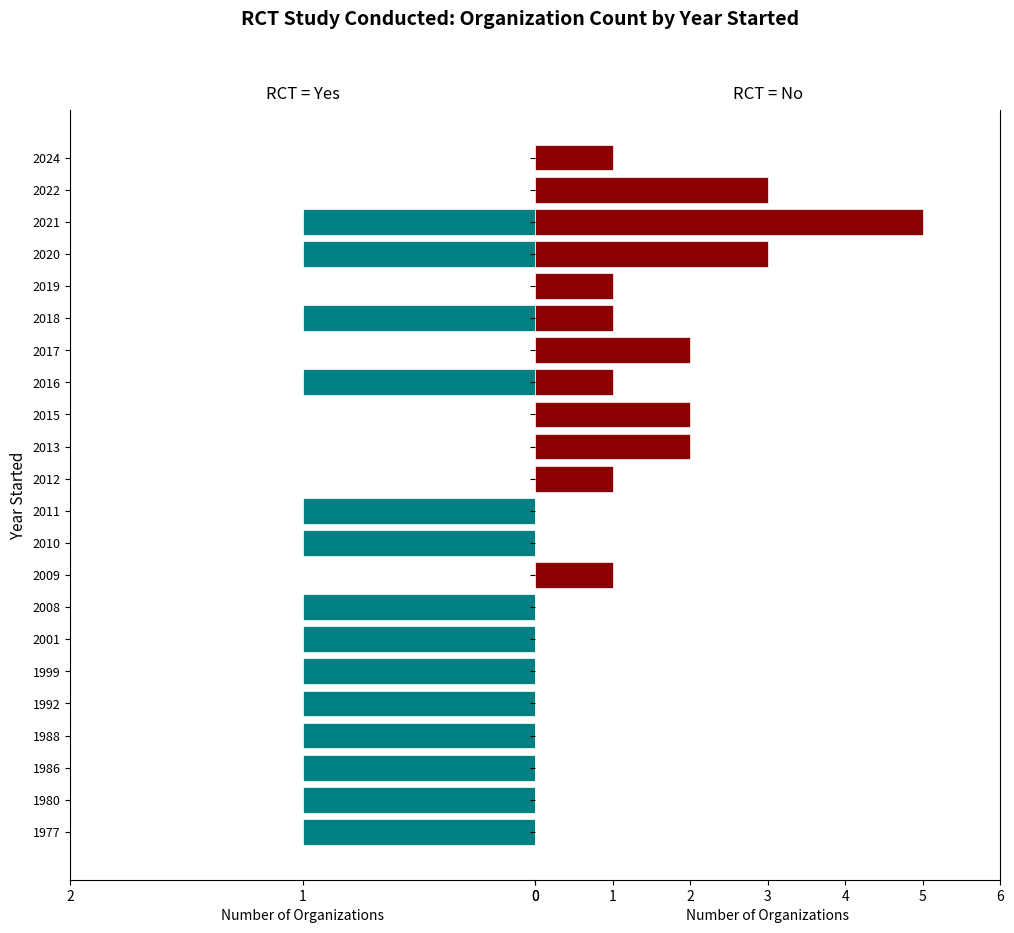

The value of Yes at 2008 is 1. True or false?

False